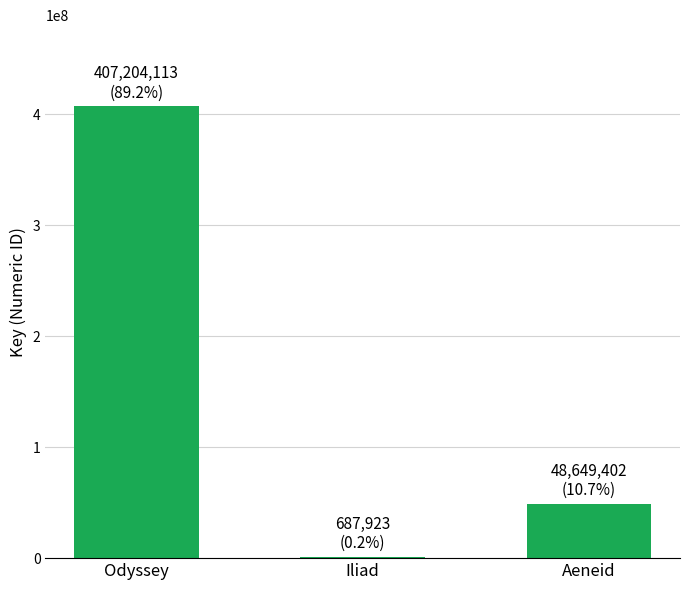

Are the bars horizontal?

No